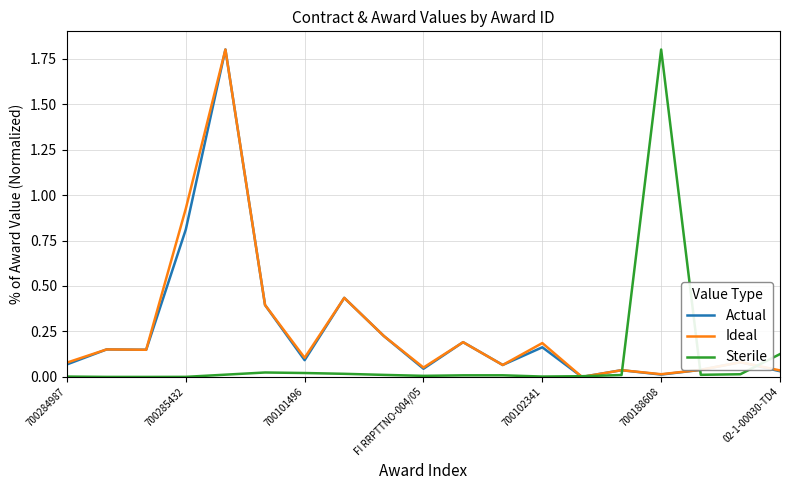

What is the maximum value shown in the chart?

1.8